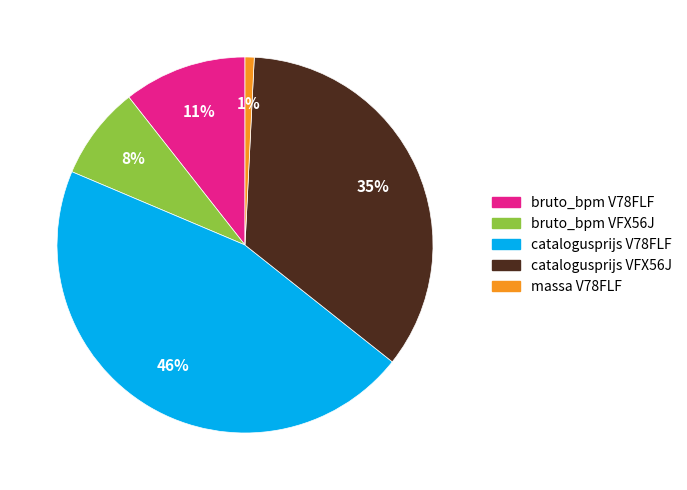

How many segments does this pie chart have?

5